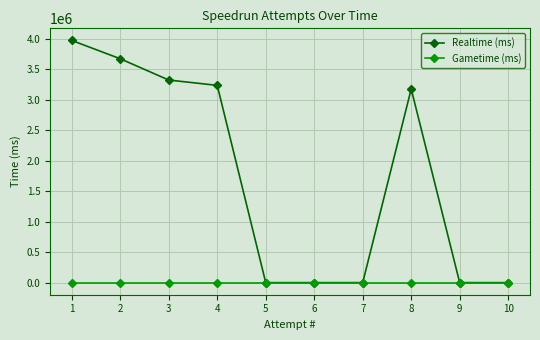

What is the greatest value displayed?

3968194